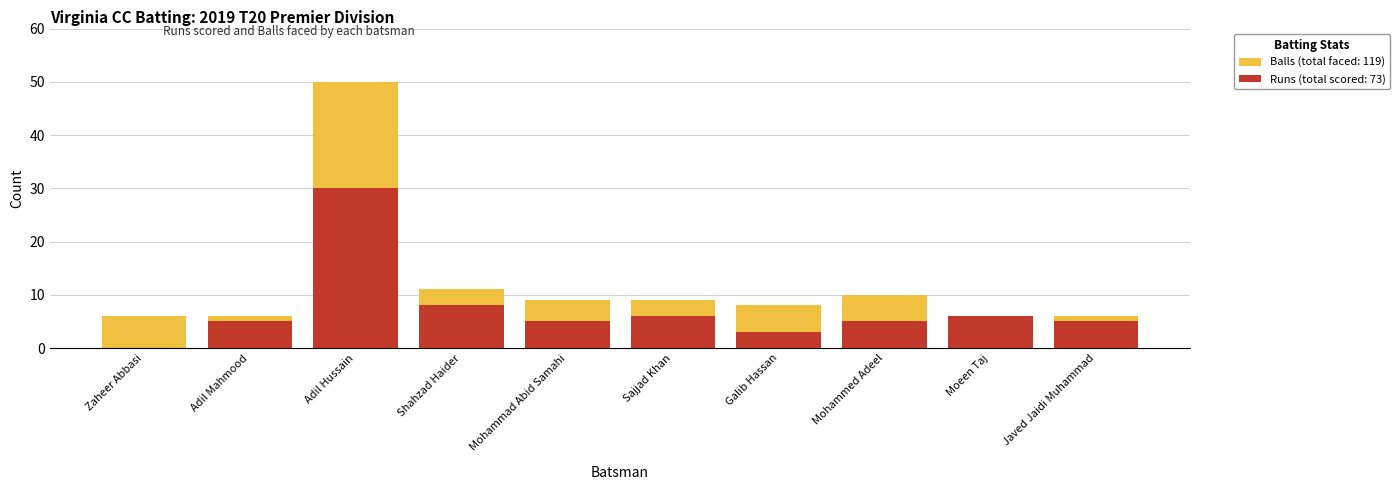

What position from the left is Mohammad Abid Samahi?

5